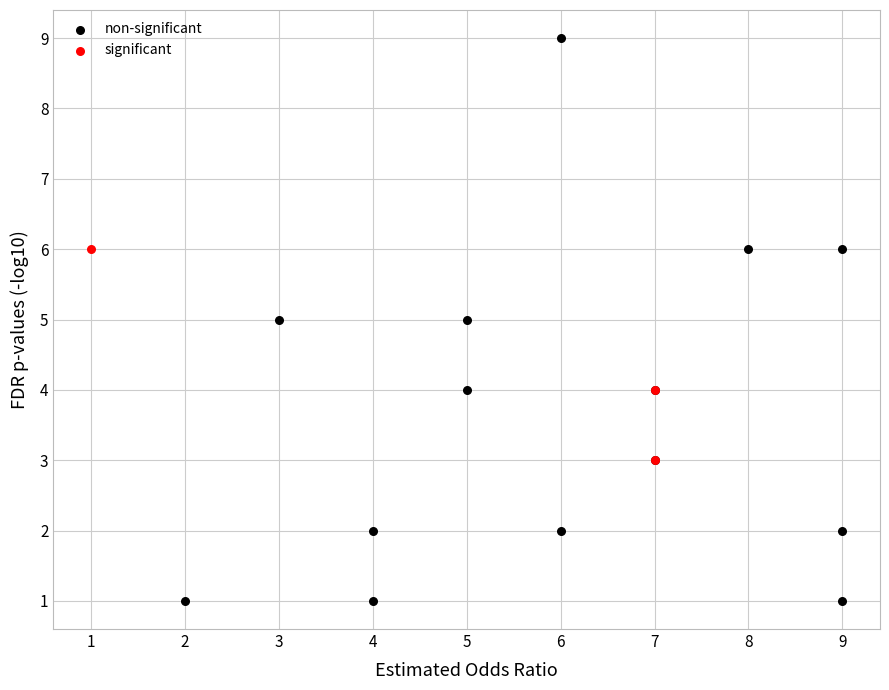

Which series reaches the minimum Y coordinate?

non-significant